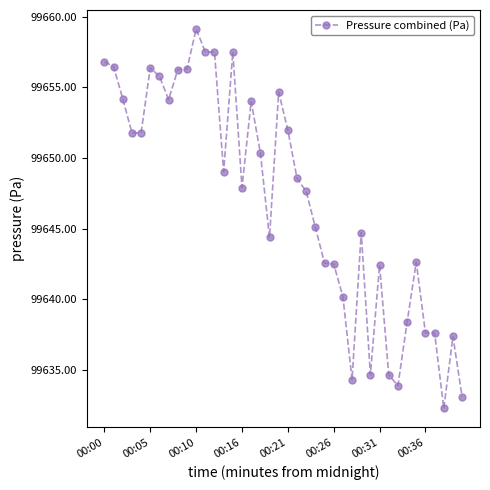

What is the average value?

99647.1